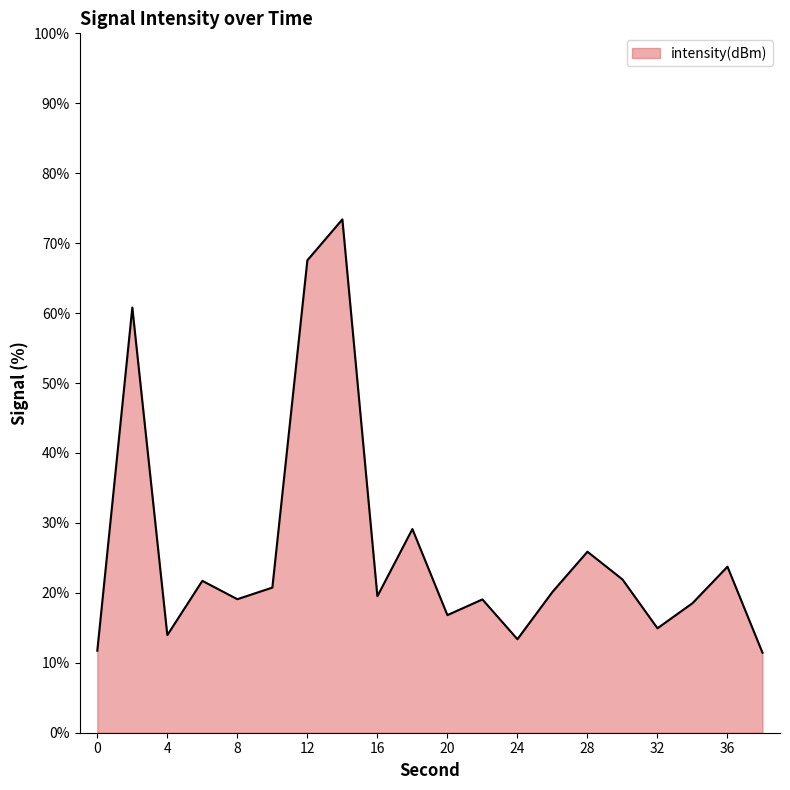

What is the maximum value shown in the chart?

73.4